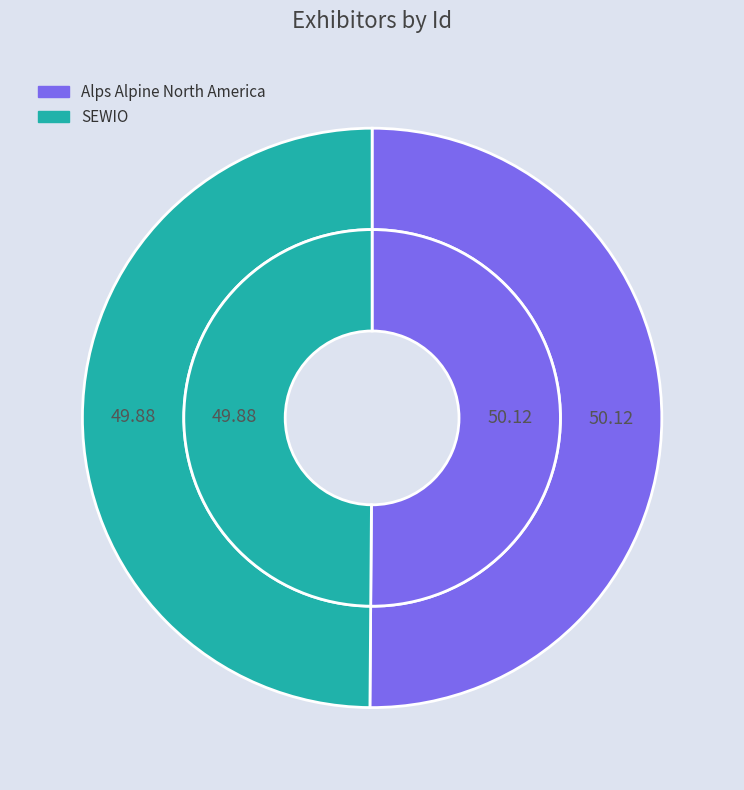

What percentage is NOT represented by SEWIO?

50.1%